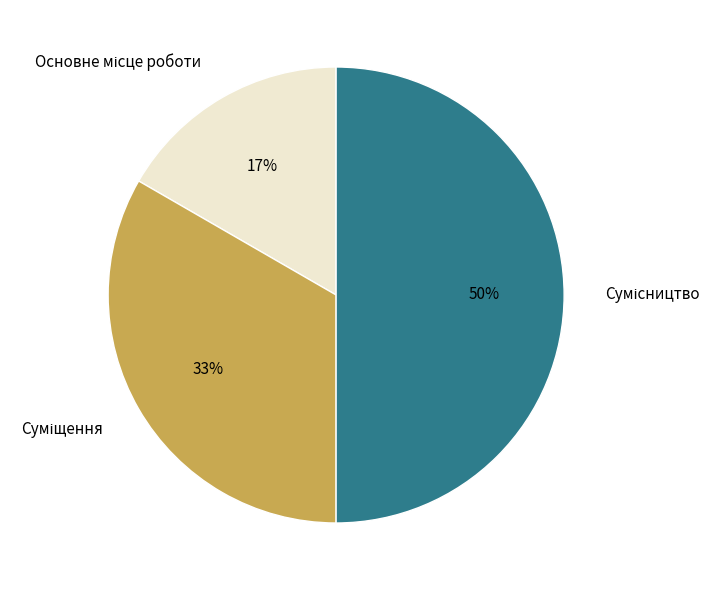

To the nearest percent, what is the difference between the largest and smallest slice percentages?

33%